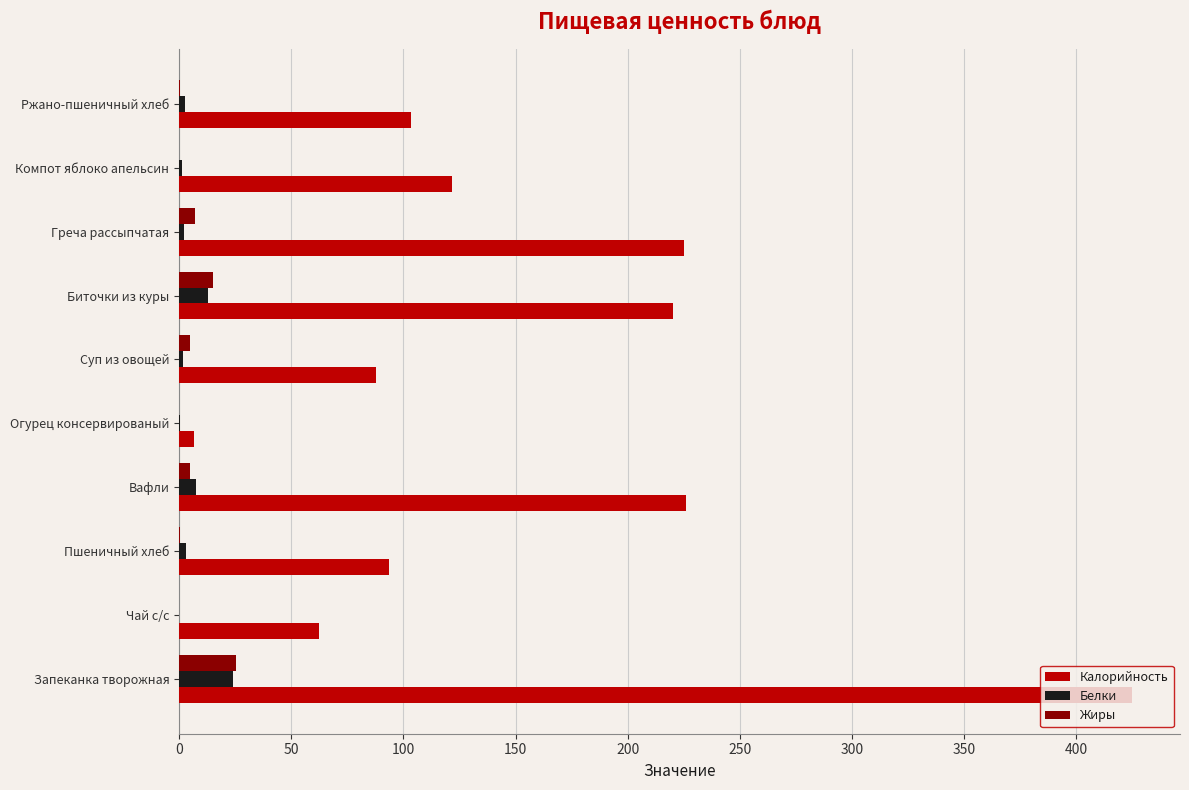

Is it true that Калорийность equals 96.2 at Запеканка творожная?

False